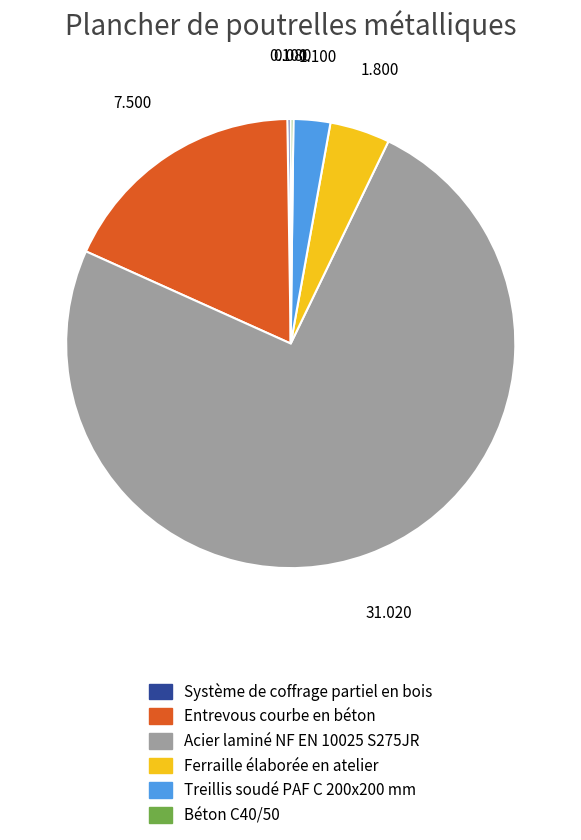

Is there any slice that represents more than half of the pie?

Yes